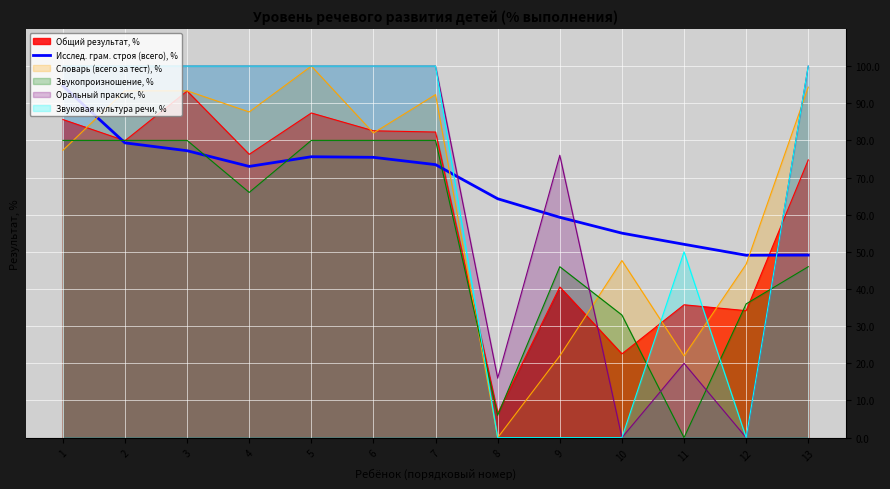

What is the value of the 11th point from the left?

52.0